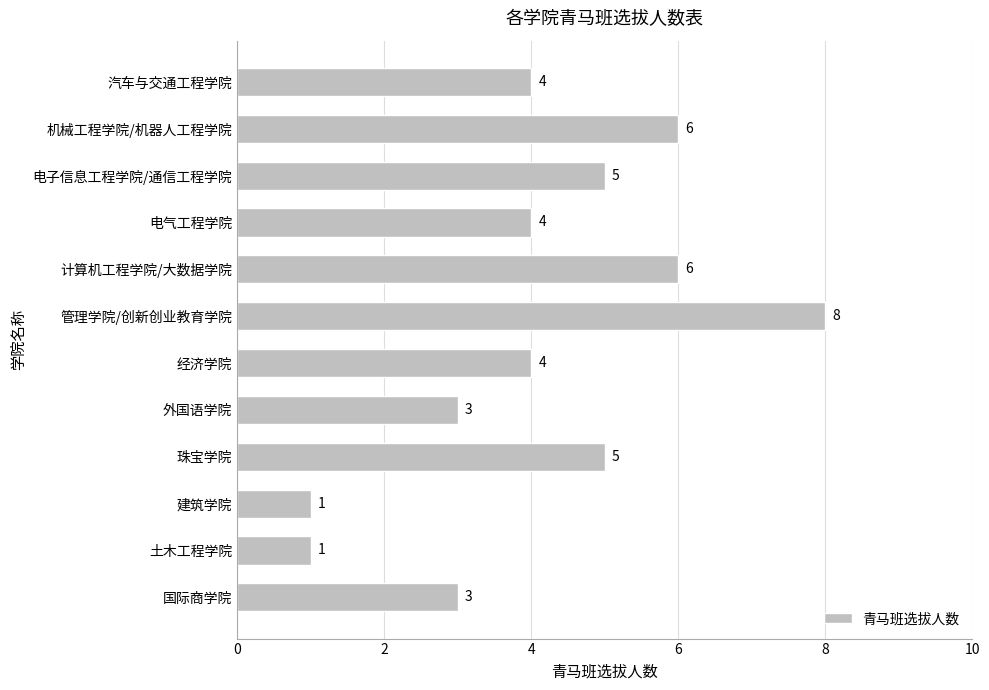

What is the value of the 1st bar from the top?

4